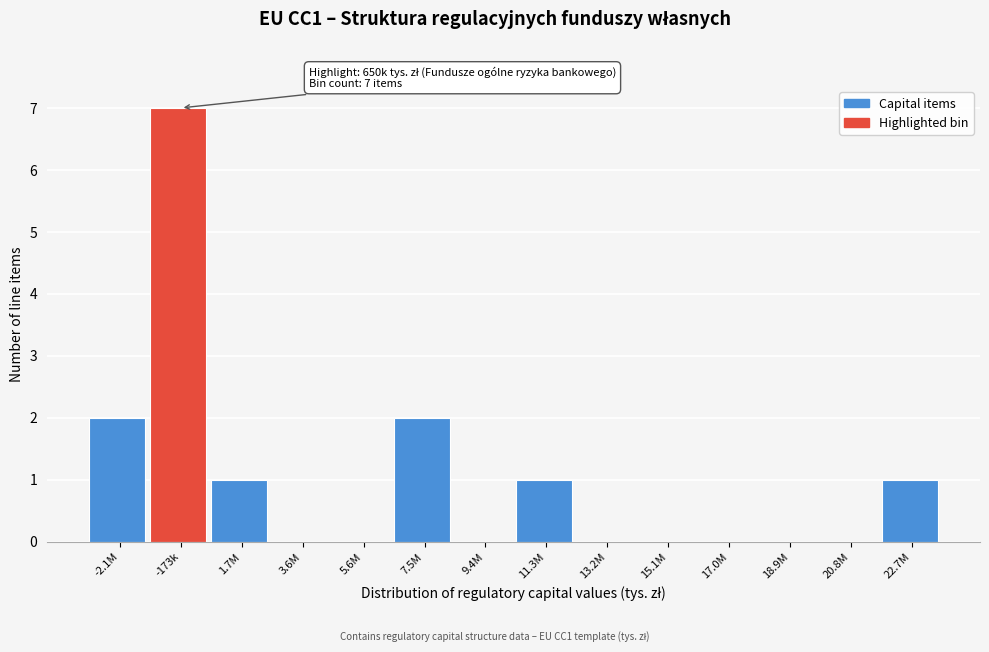

Reading left to right, list all the values displayed in this chart.

-2.1M=2	-173k=7	1.7M=1	3.6M=0	5.6M=0	7.5M=2	9.4M=0	11.3M=1	13.2M=0	15.1M=0	17.0M=0	18.9M=0	20.8M=0	22.7M=1